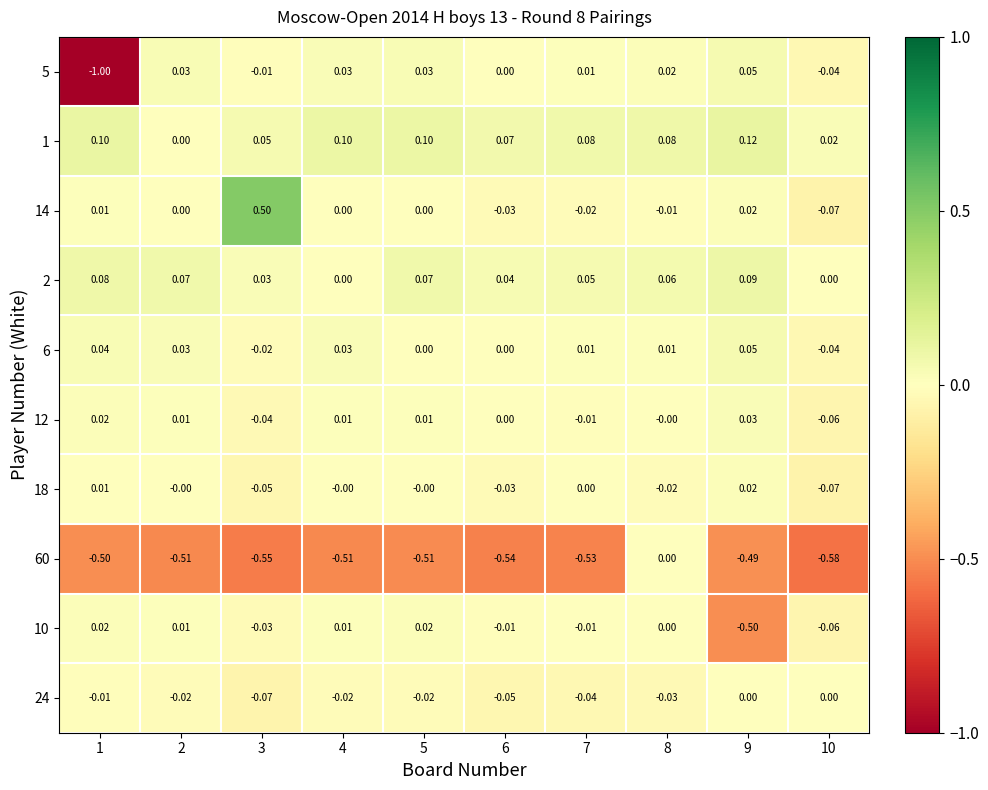

Is the value of 6 at 4 greater than the value of 1 at 1?

No